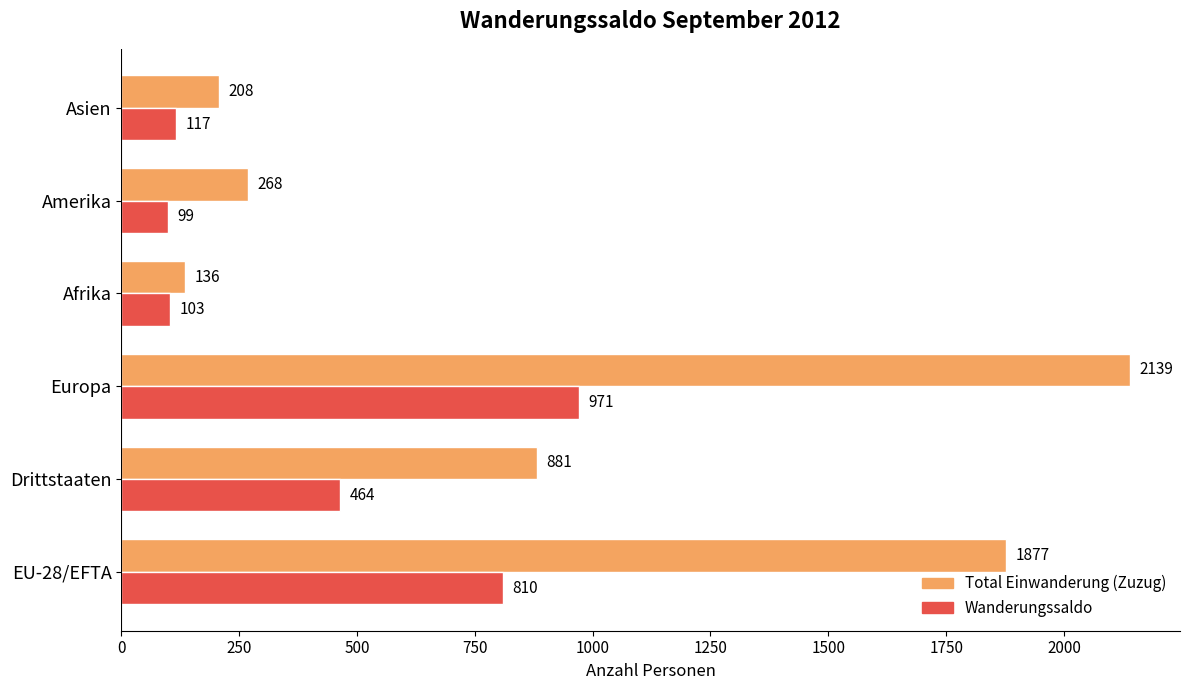

Rank the series by their average value, from highest to lowest.

Total Einwanderung (Zuzug), Wanderungssaldo